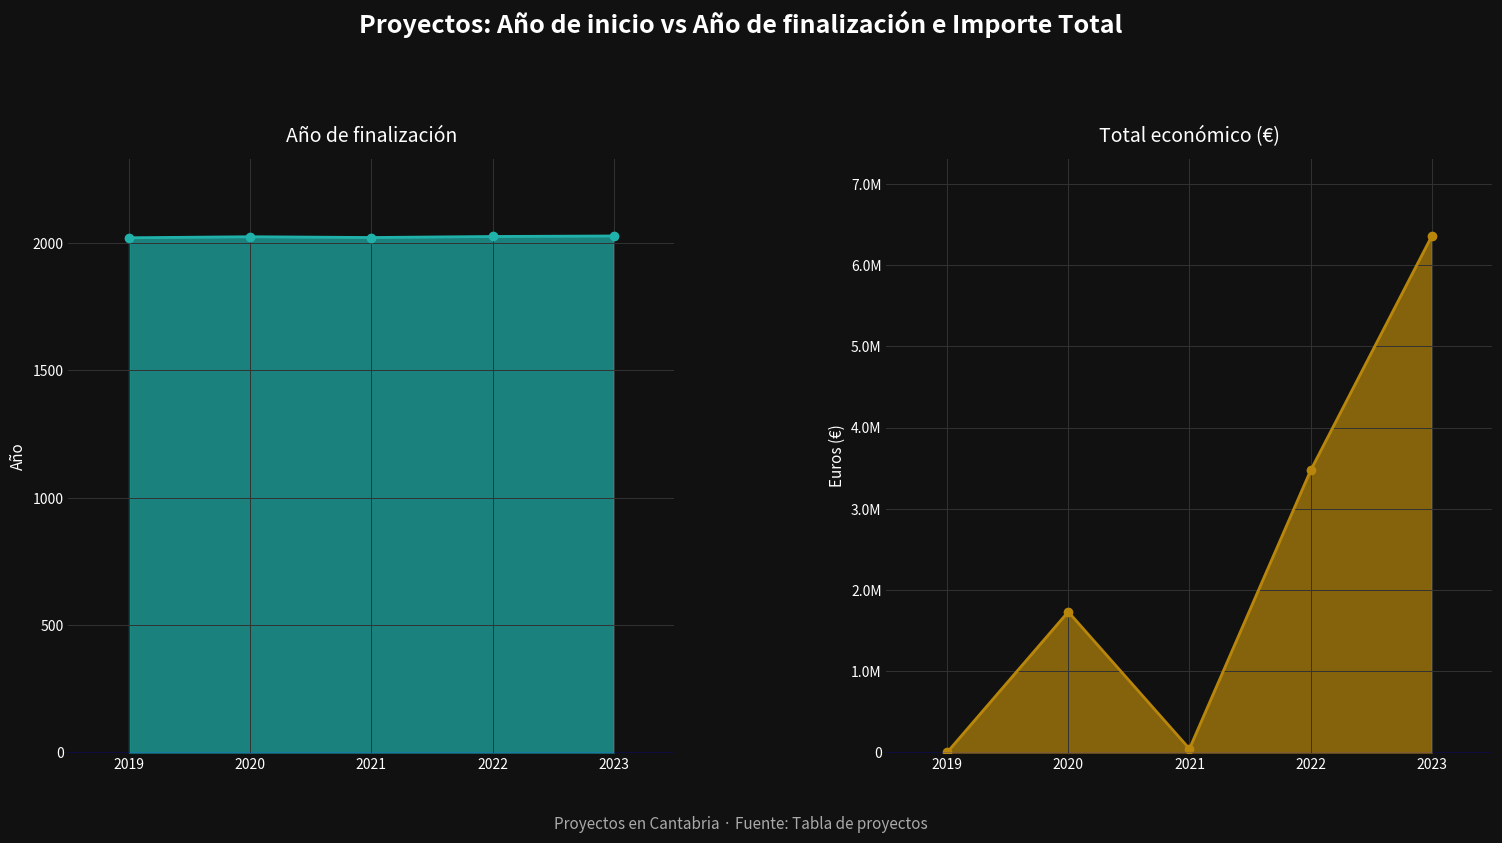

What is the sum of the Año de finalización values at 2022 and 2021?

4048